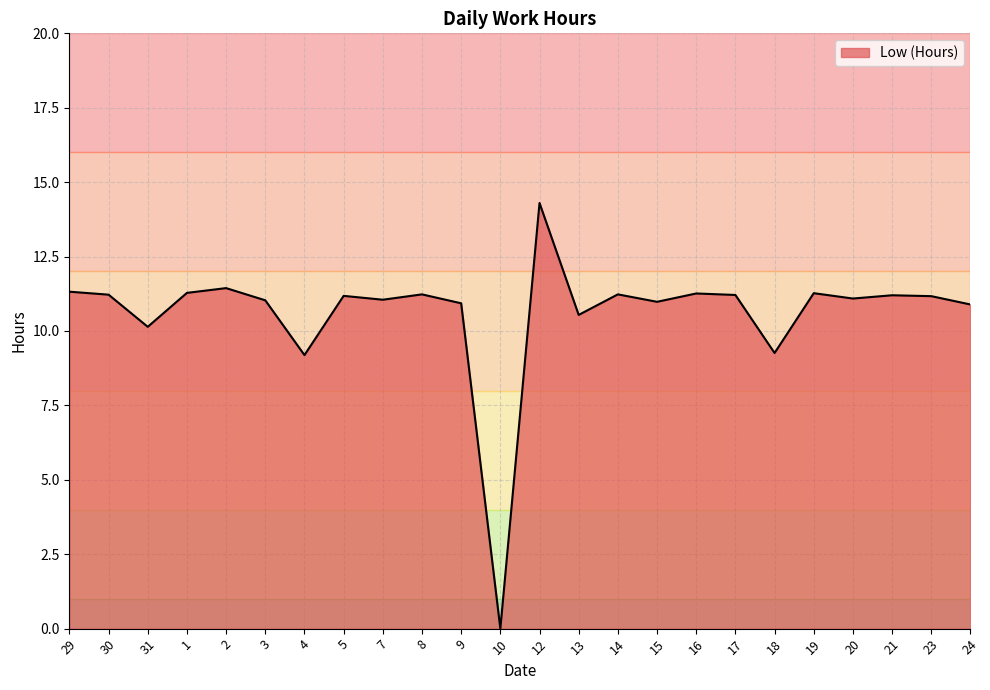

Between 10 and 13, which is larger?

13